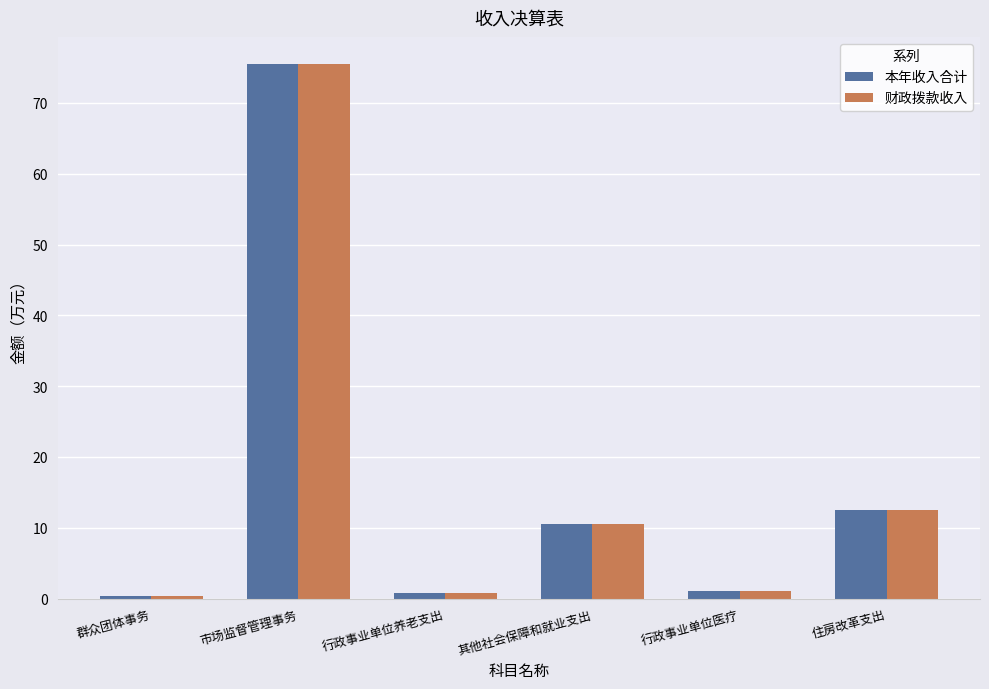

At which category is the sum across all series the highest?

市场监督管理事务